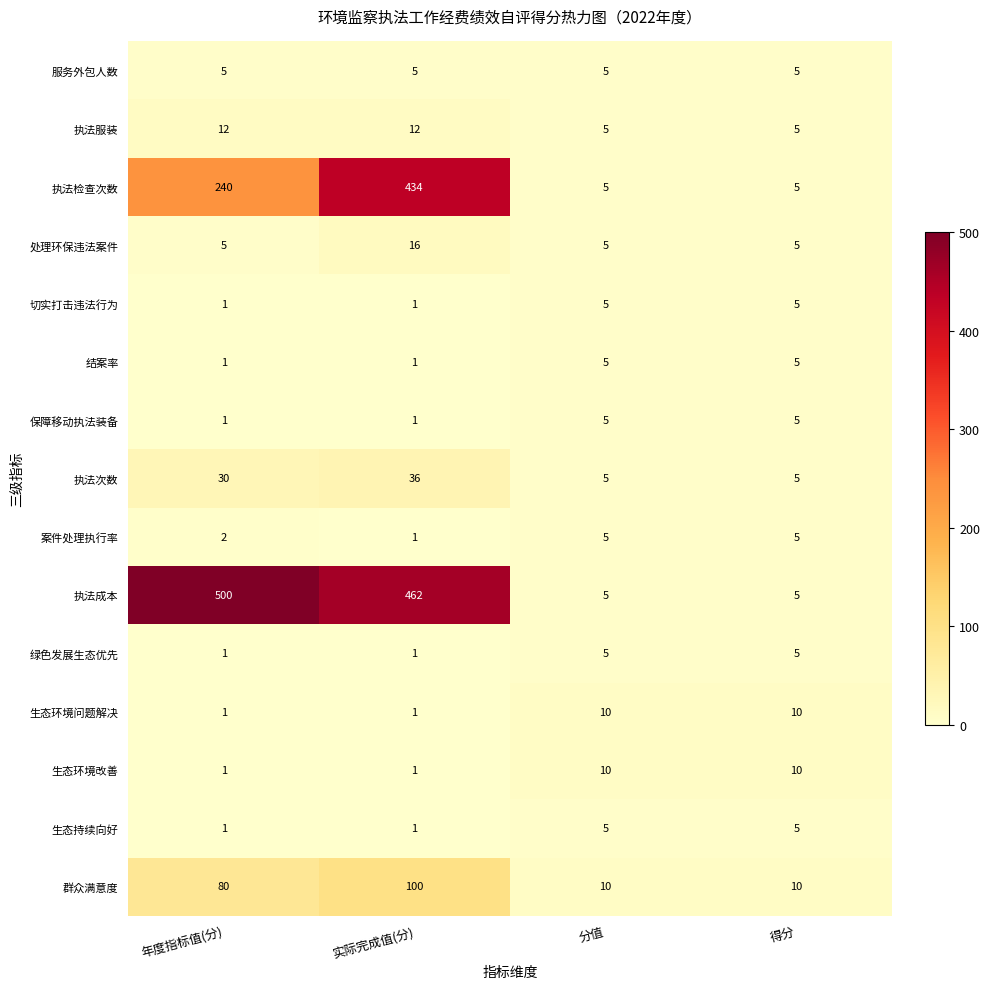

Is it true that 生态环境改善 equals 10 at 分值?

True